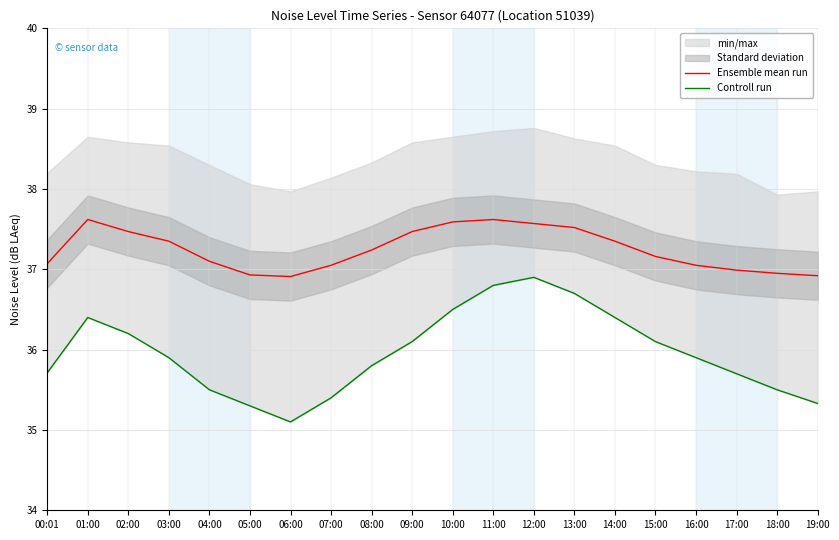

Which has a higher value, 12:00 or 11:00?

11:00